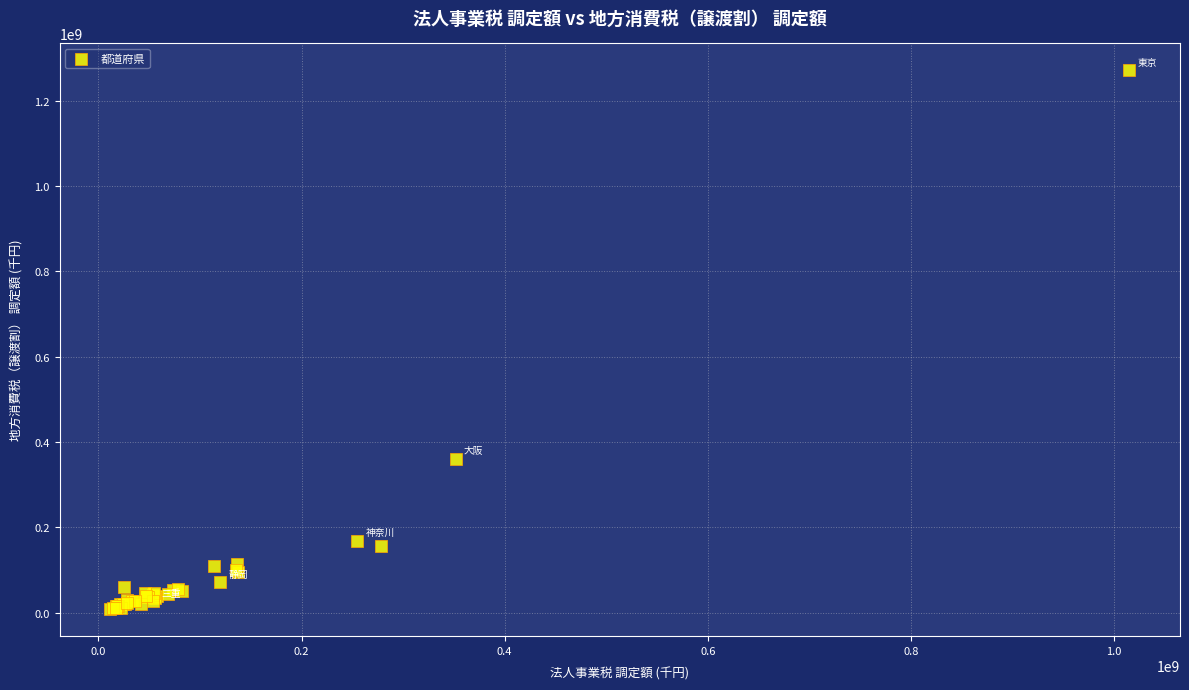

What Y value in the scatter plot is closest to 639671185?

360868076.0